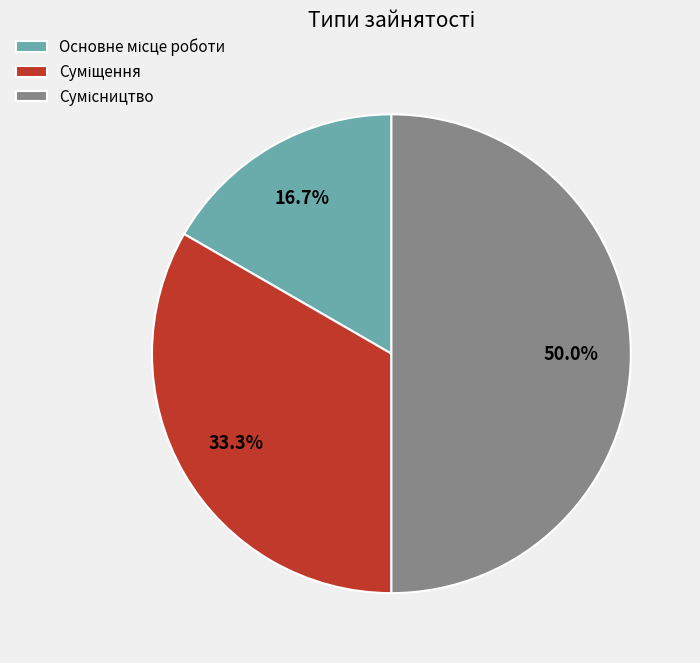

Approximately how many times larger is the value at Суміщення compared to Сумісництво?

0.7